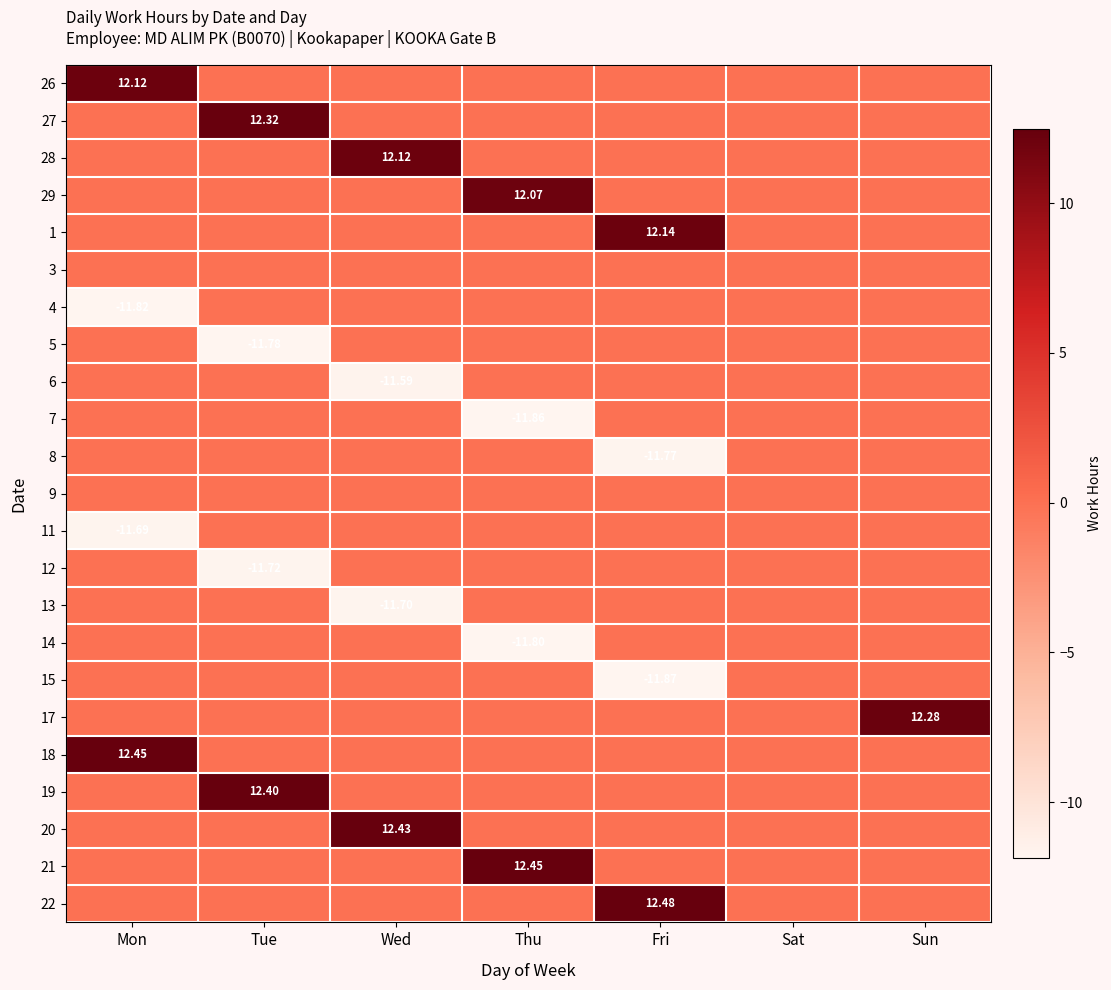

List the labels in order of 26 value, largest first.

Mon, Tue, Wed, Thu, Fri, Sat, Sun